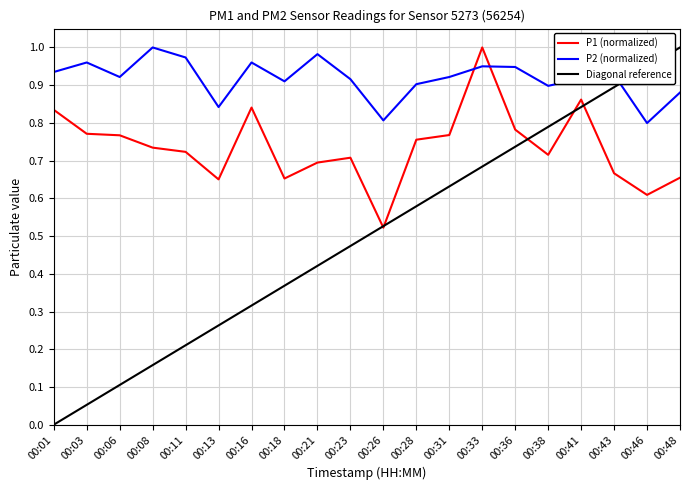

List the series in order of their overall mean, highest first.

P2 (normalized), P1 (normalized), Diagonal reference